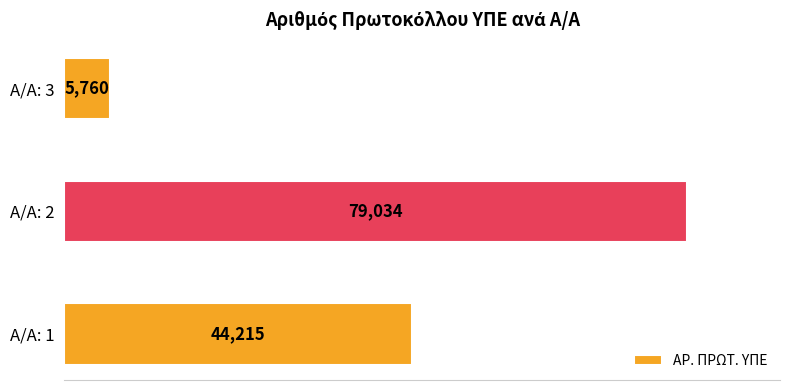

Count the number of data series in this chart.

1